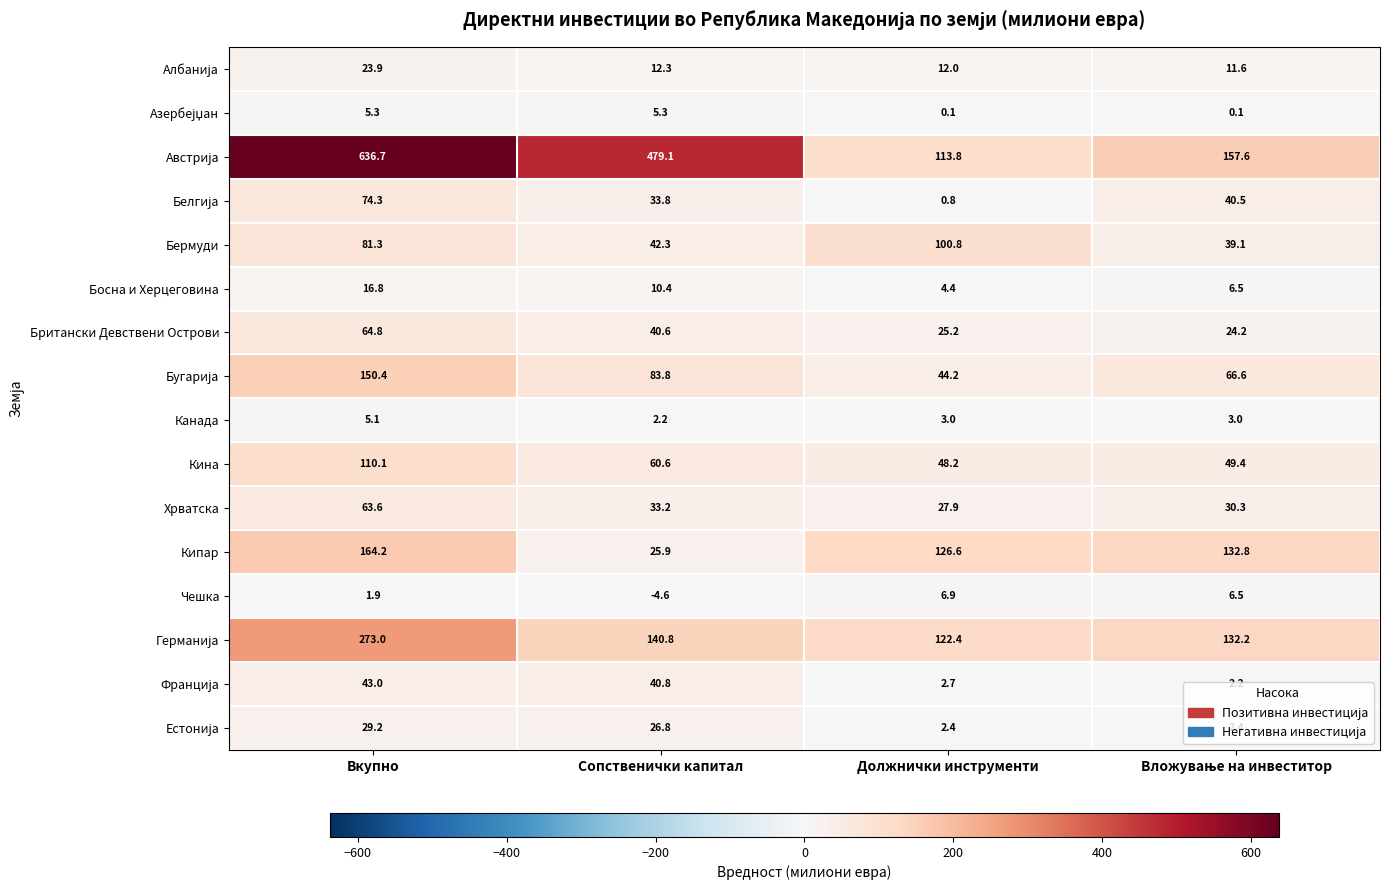

What is the difference between the highest and lowest values at Сопственички капитал?

483.7